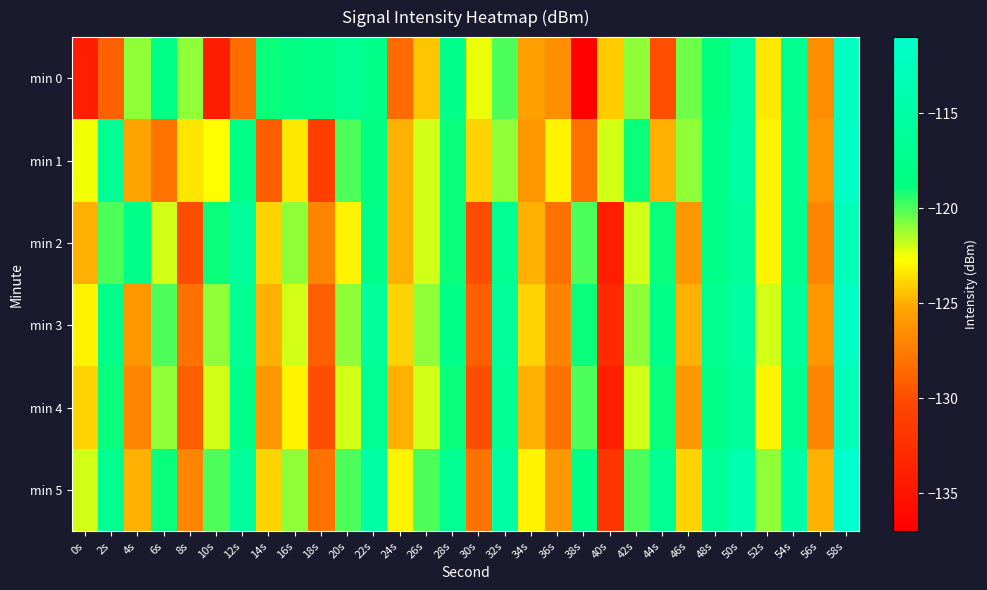

What is the smallest value displayed?

-136.8